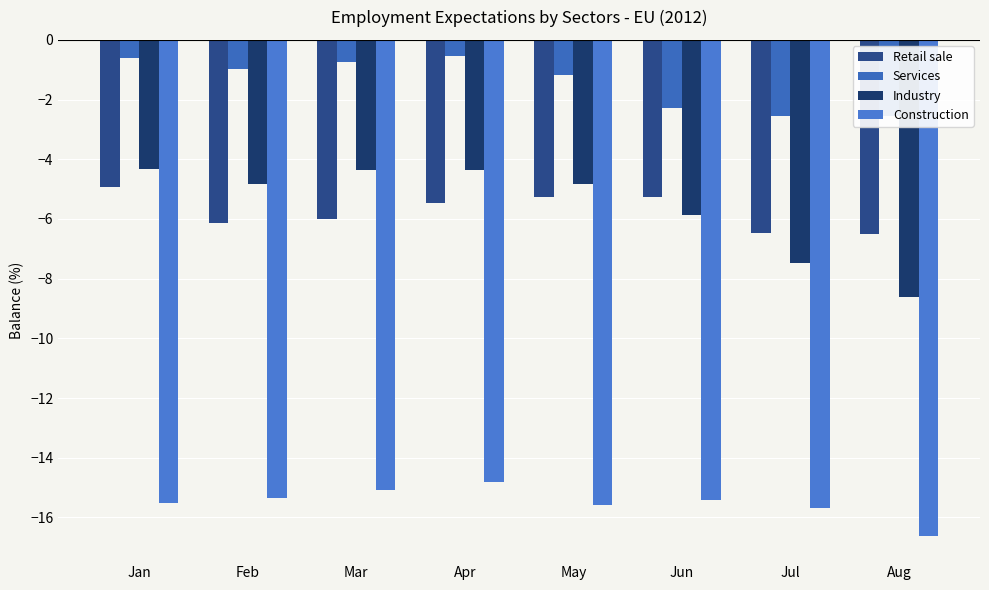

Where is Industry nearest to the value -6?

Jun